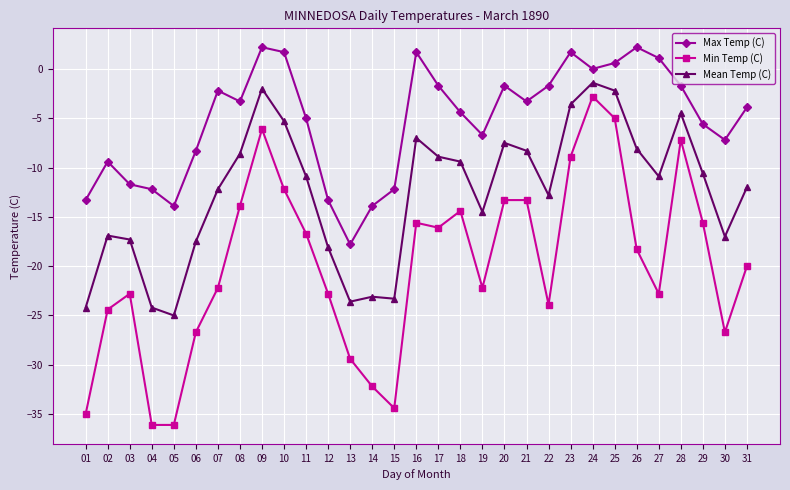

True or false: Max Temp (C) has a value of -1.7 at 20.

True